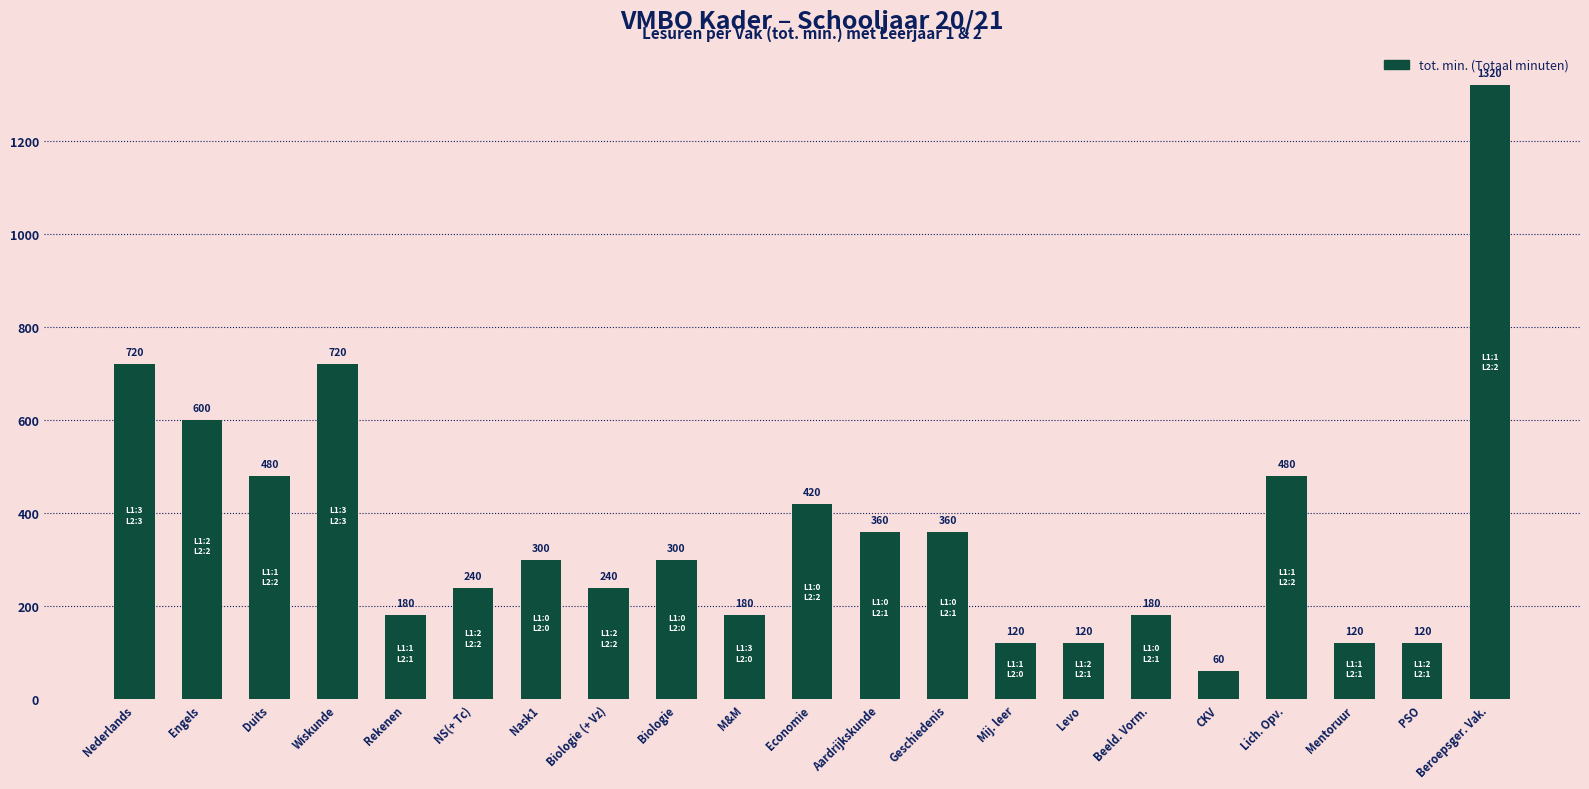

Count the number of categories in the chart.

21